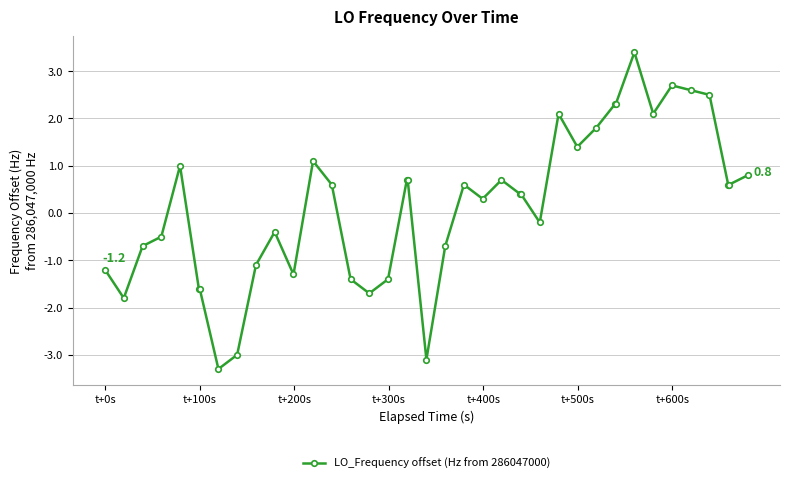

How many data points are less than 0?

17